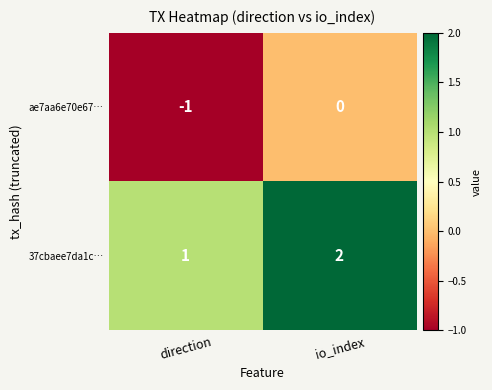

At io_index, list the series in order from largest to smallest.

37cbaee7da1c…, ae7aa6e70e67…